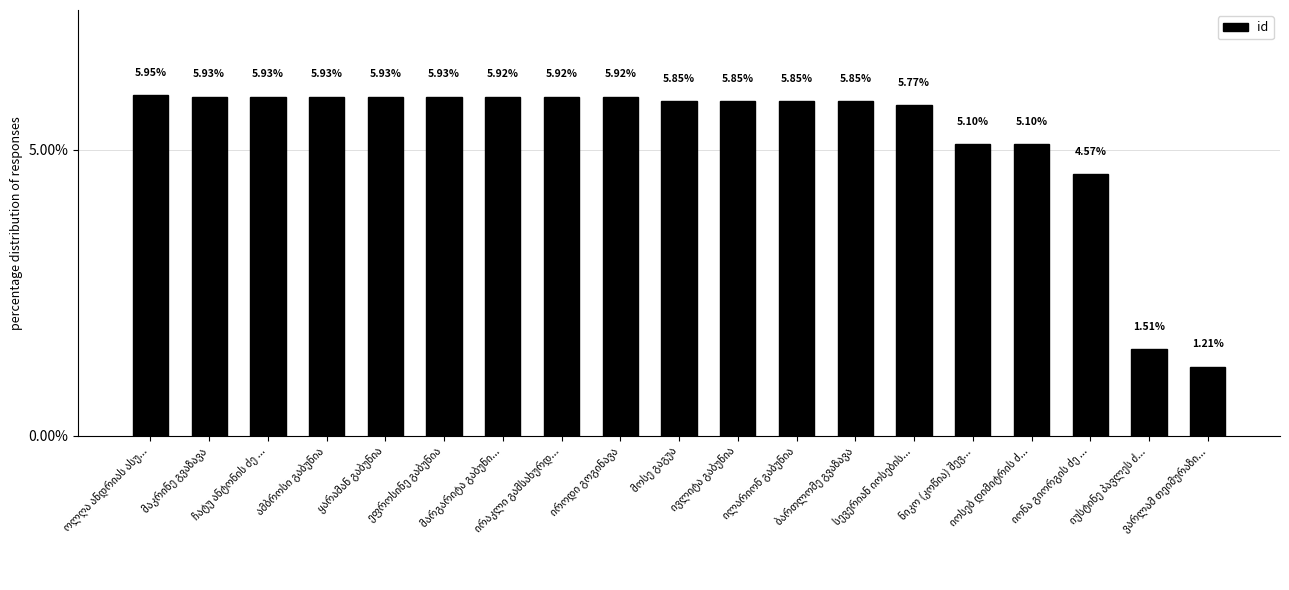

What is the difference between the second highest and minimum values?

4.7